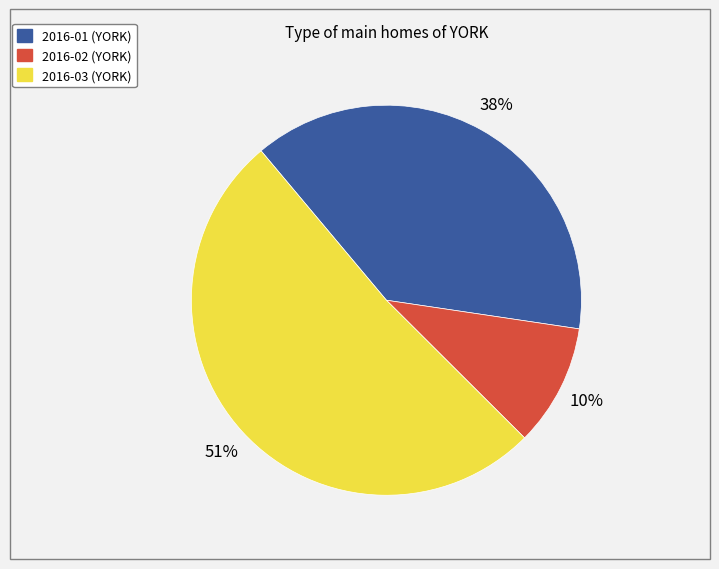

True or false: 2016-01 accounts for 38% of the total.

True